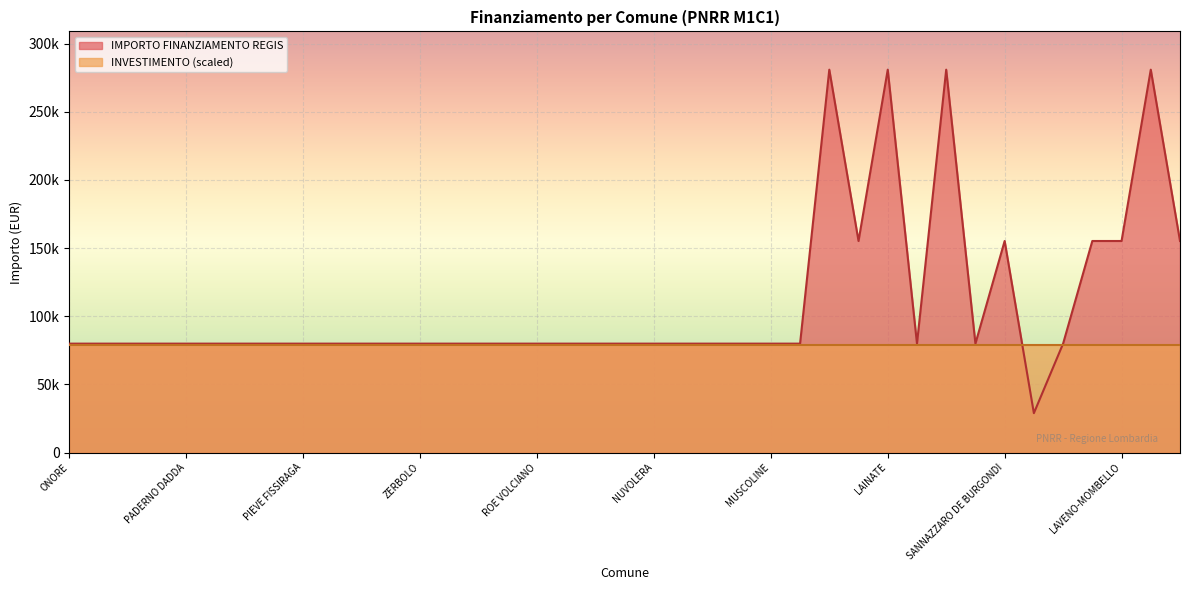

Rank the categories by value from highest to lowest.

DESIO, LAINATE, ROZZANO, MONTICHIARI, SOLBIATE OLONA, SANNAZZARO DE BURGONDI, SPIRANO, LAVENO-MOMBELLO, CISLIANO, ONORE, COSTA SERINA, VERNATE, GALGAGNANO, PADERNO DADDA, BRALLO DI PREGOLA, SAN ZENONE AL PO, PONTIROLO NUOVO, PIEVE FISSIRAGA, MONZAMBANO, SUARDI, CAVRIANA, ZERBOLO, PROVAGLIO VAL SABBIA, MORAZZONE, VESTONE, ROE VOLCIANO, RONCELLO, PERTICA ALTA, ENDINE GAIANO, NUVOLERA, VALMOREA, PREMOLO, BAGOLINO, MUSCOLINE, ROMAGNESE, SUELLO, CORTE DE CORTESI CON CIGNONE, RANCIO VALCUVIA, CARAVATE